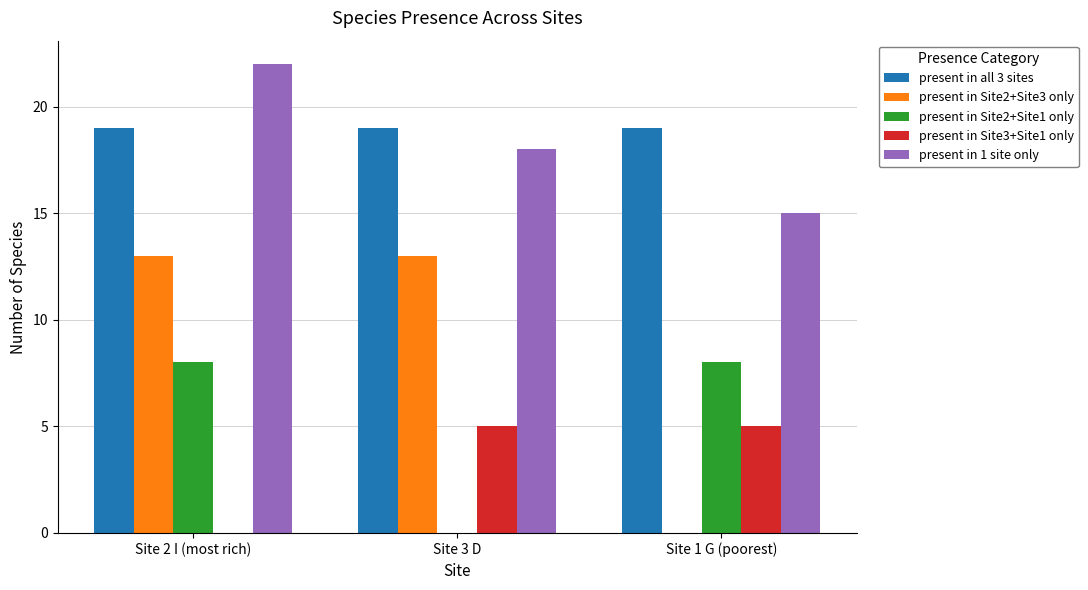

At which category is the sum across all series the highest?

Site 2 I (most rich)